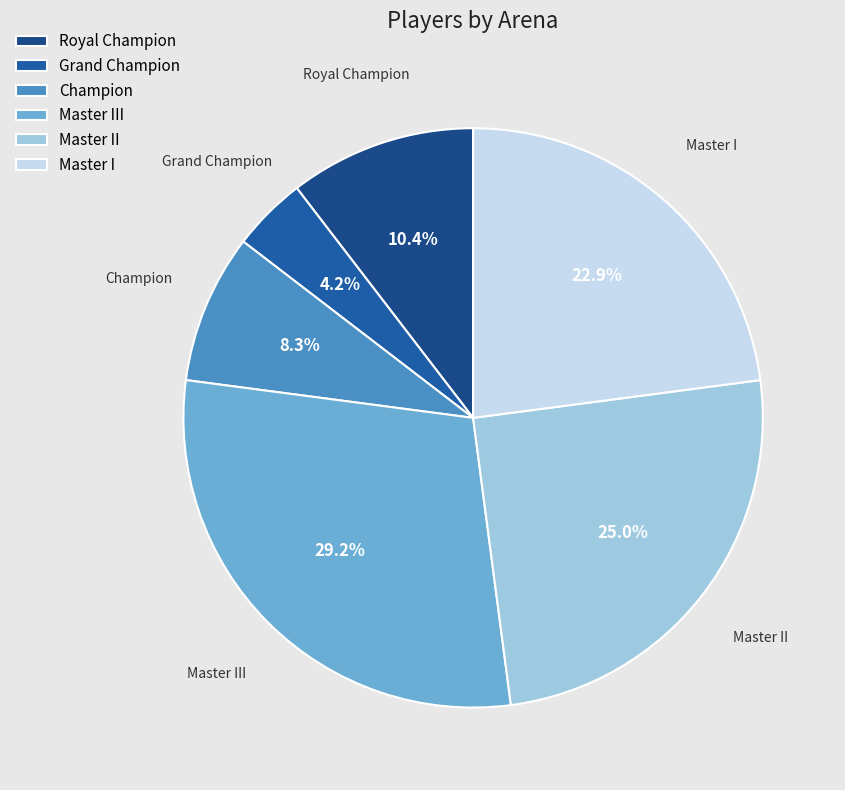

To the nearest percent, what percentage of the pie is Champion?

8%